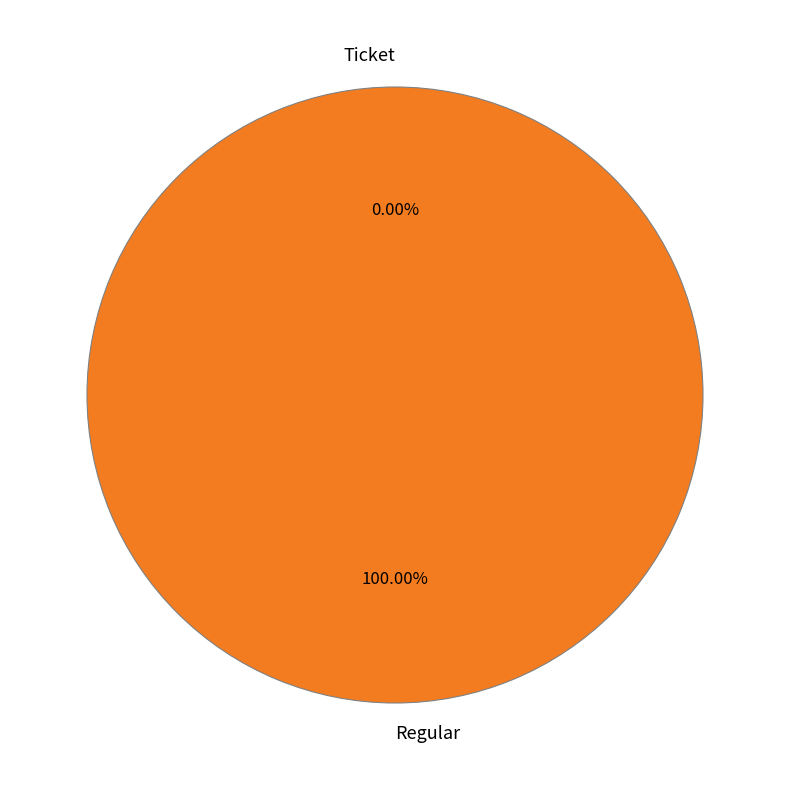

To the nearest percent, what percentage of the pie is Regular?

100%